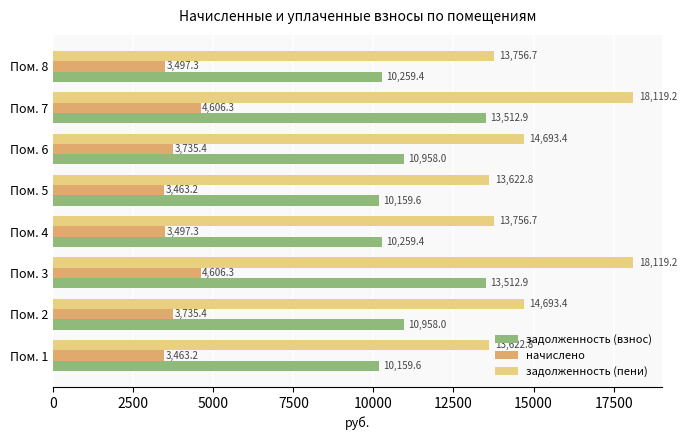

At Пом. 5, list the series in order from smallest to largest.

начислено, задолженность (взнос), задолженность (пени)